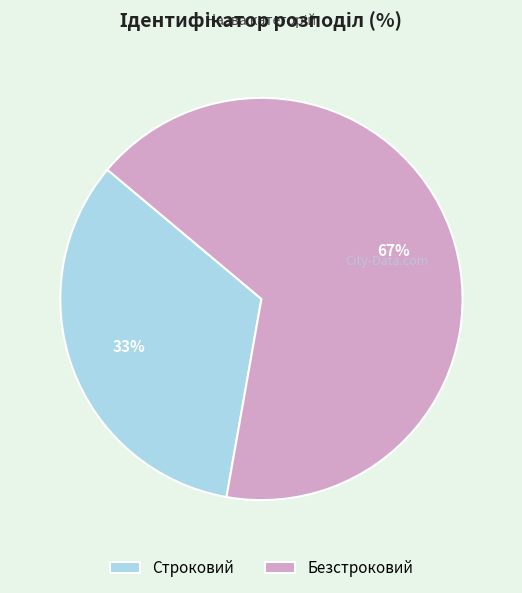

Rank the categories by value from lowest to highest.

Строковий, Безстроковий